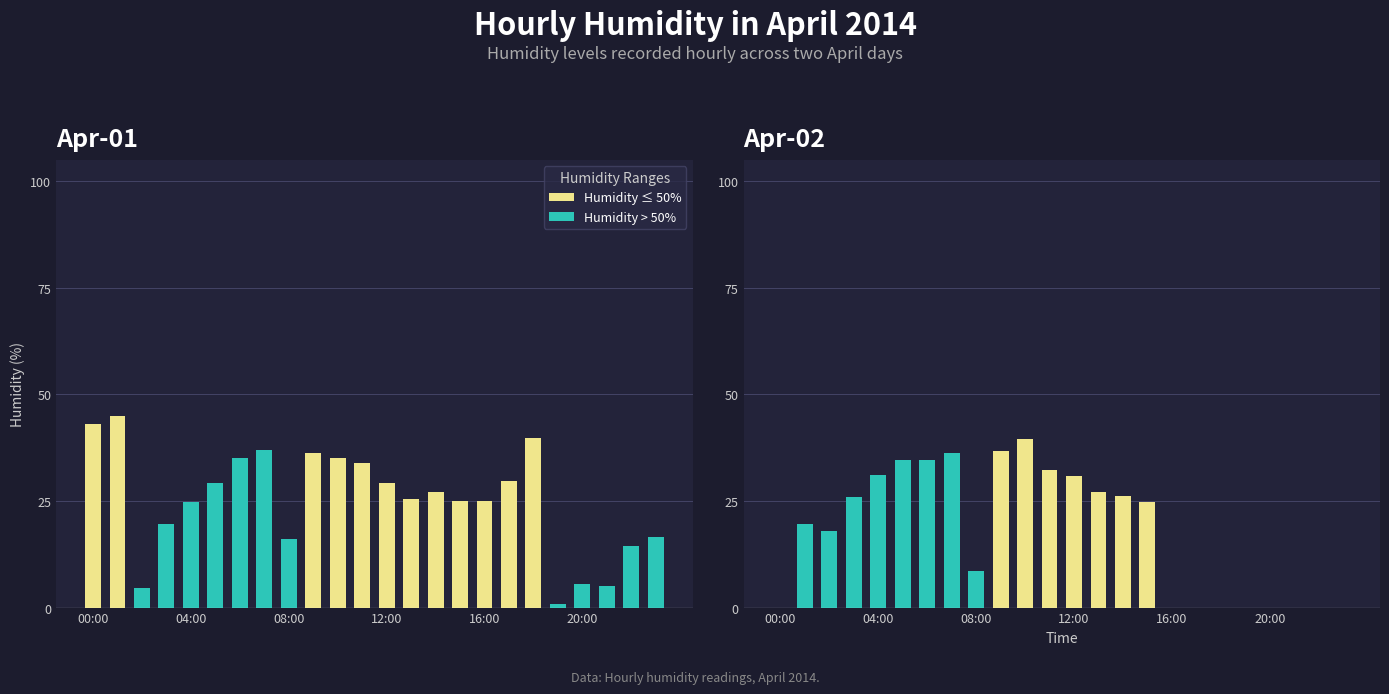

What are all the series names shown in the legend?

Humidity ≤ 50%, Humidity > 50%